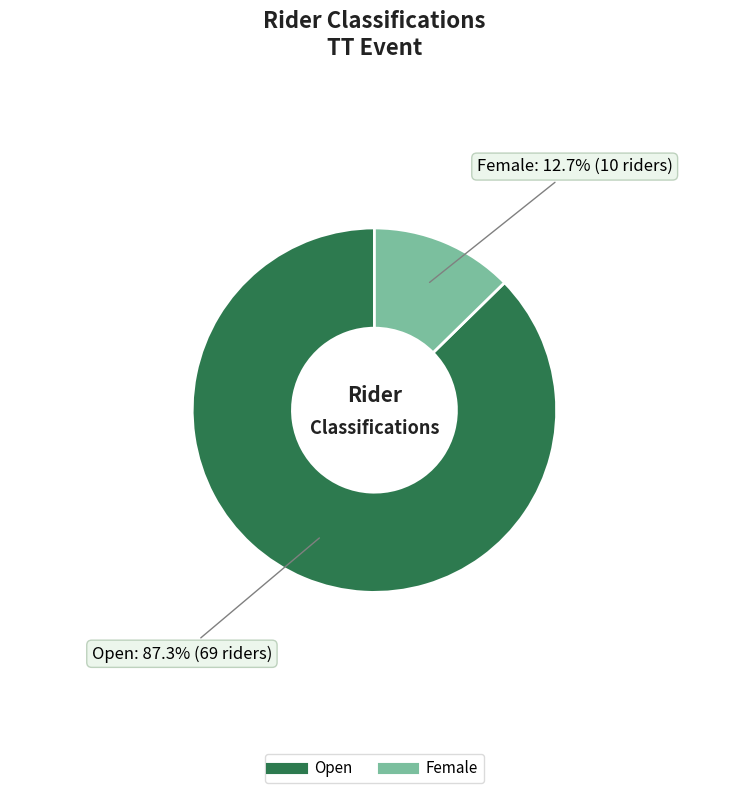

Count the number of slices in the pie.

2